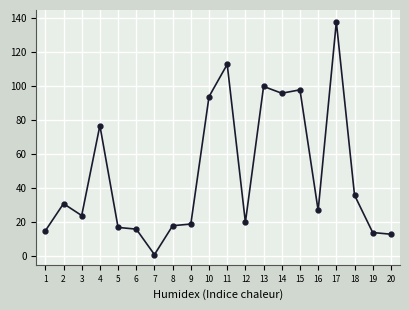

What is the change in value from 4 to 12?

-57